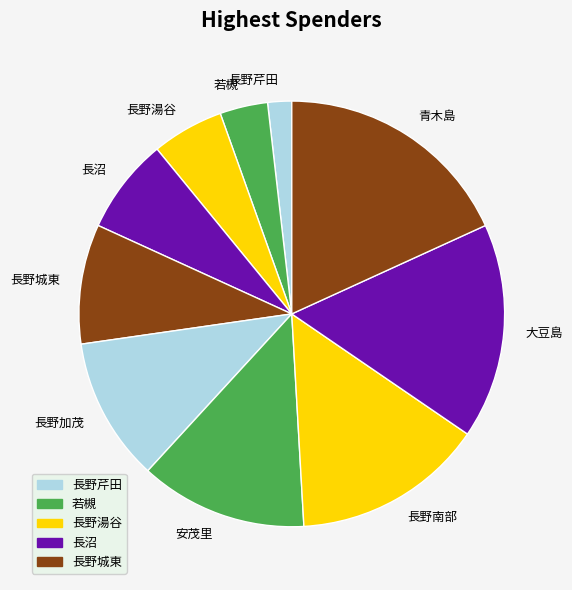

Is it true that 長野城東 is 9% of the pie?

True